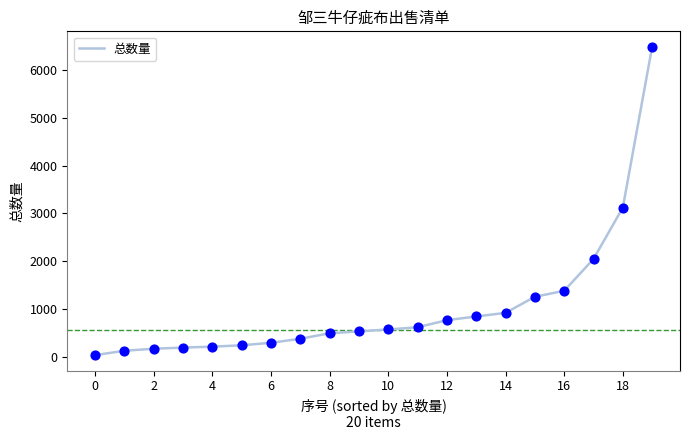

What is the maximum value shown in the chart?

6482